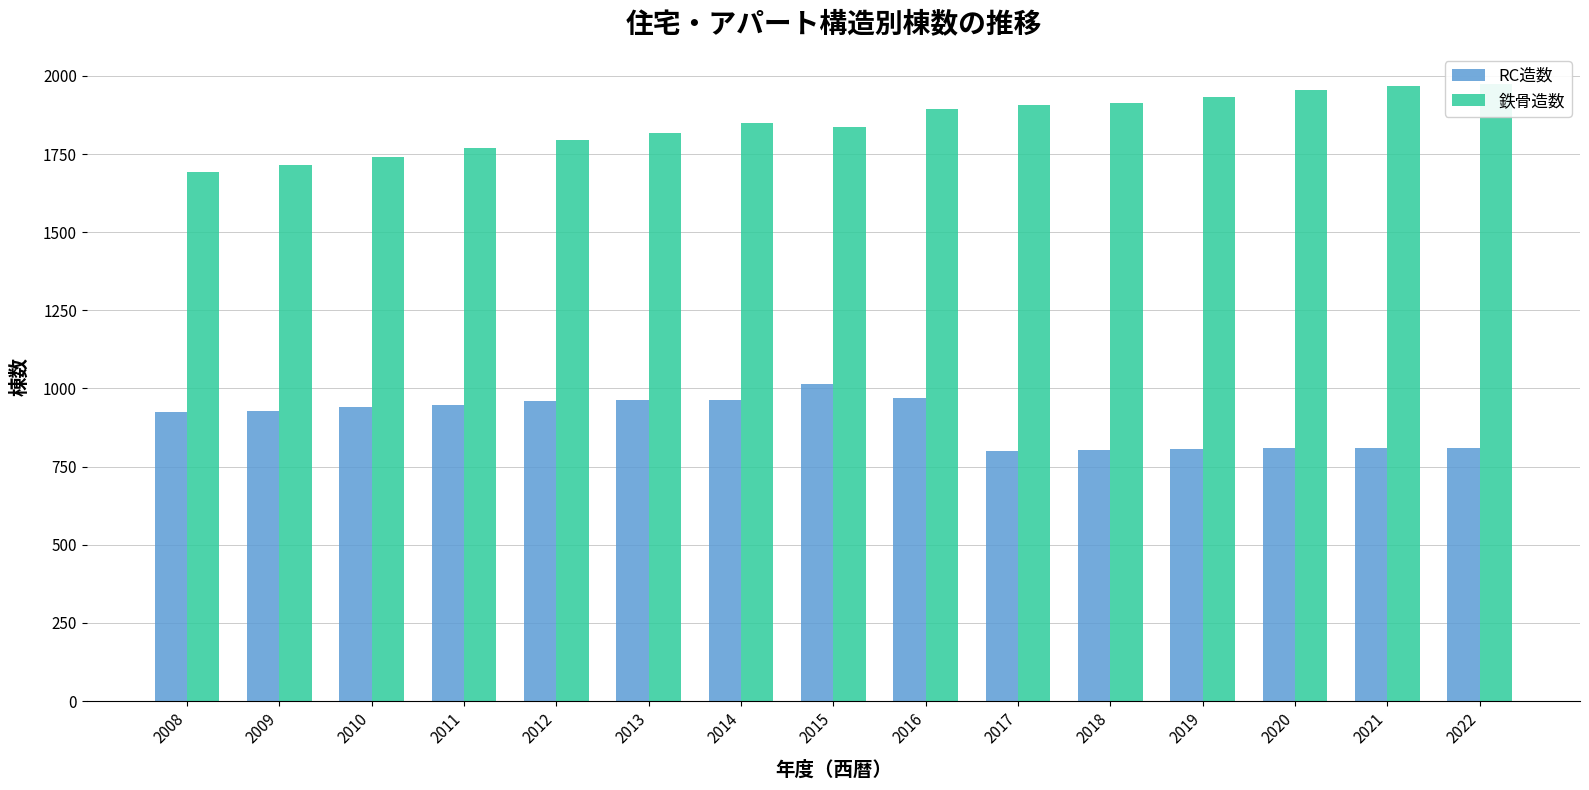

Which has a higher value, 2011 or 2018?

2011